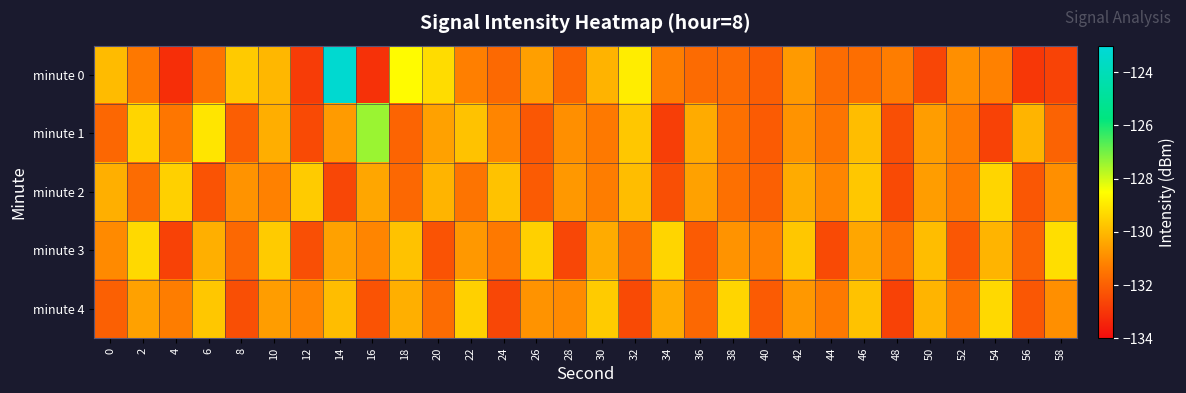

At which category is the sum across all series the highest?

14